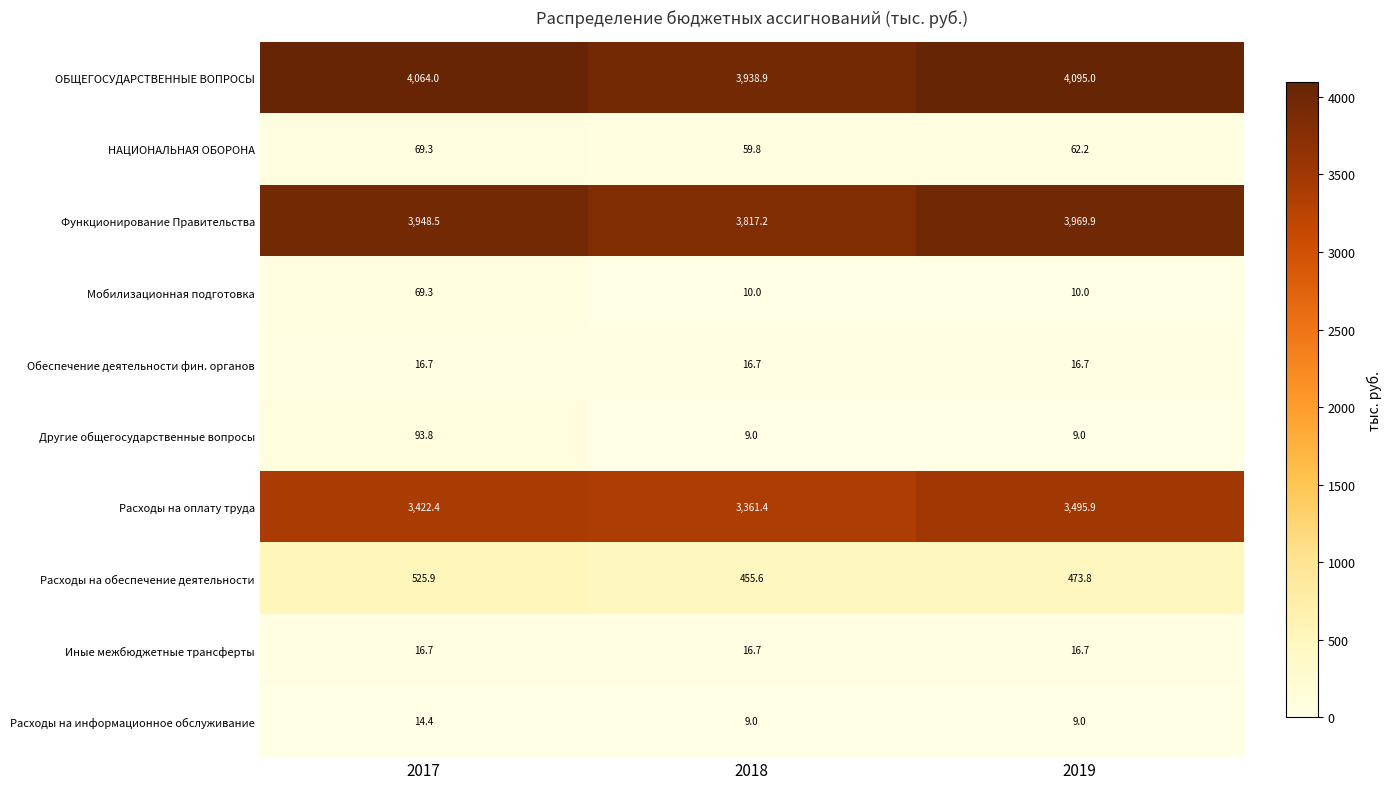

True or false: Расходы на обеспечение деятельности has a value of 473.8 at 2019.

True